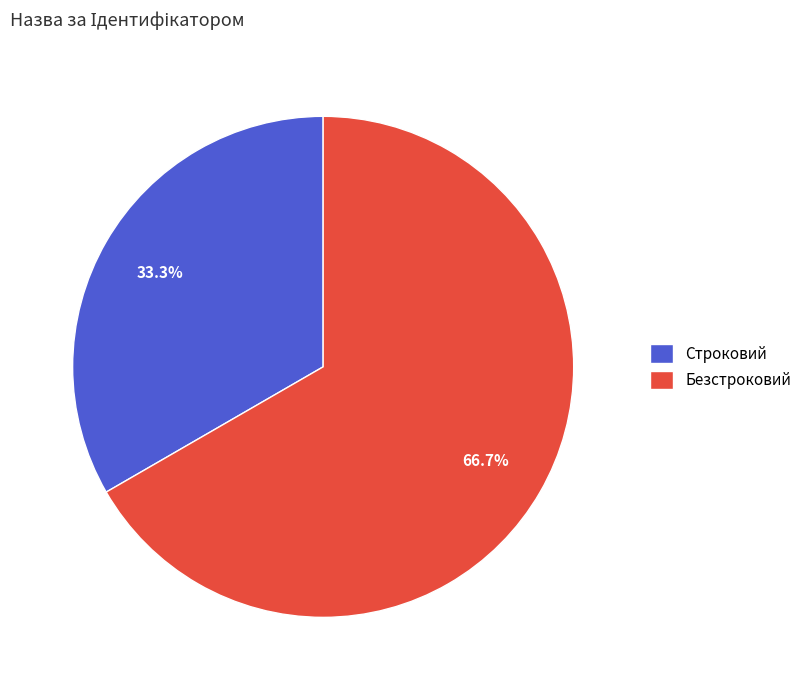

True or false: Безстроковий accounts for 61% of the total.

False